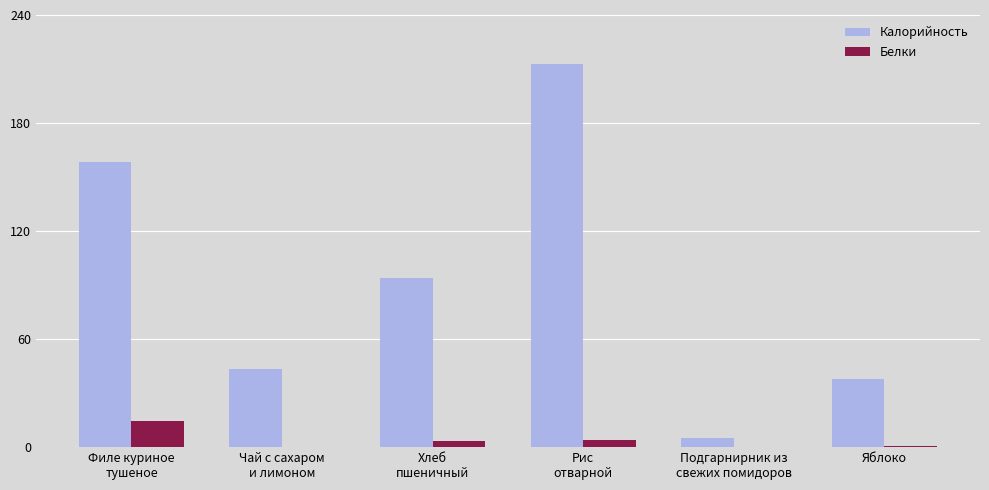

What is the maximum value for Калорийность?

212.9